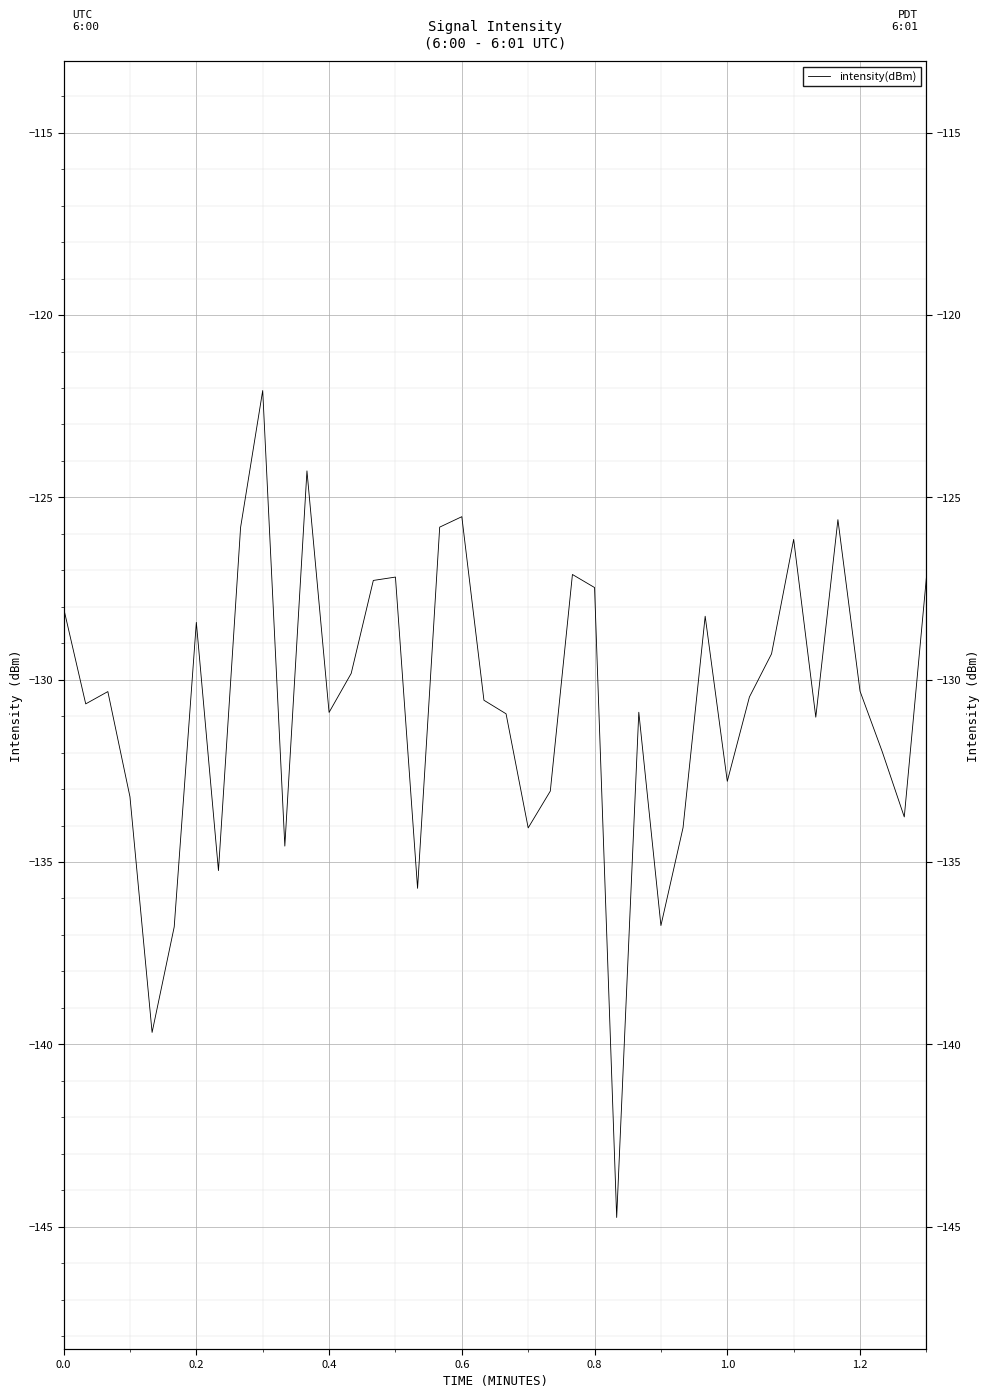

How many values exceed -130?

17